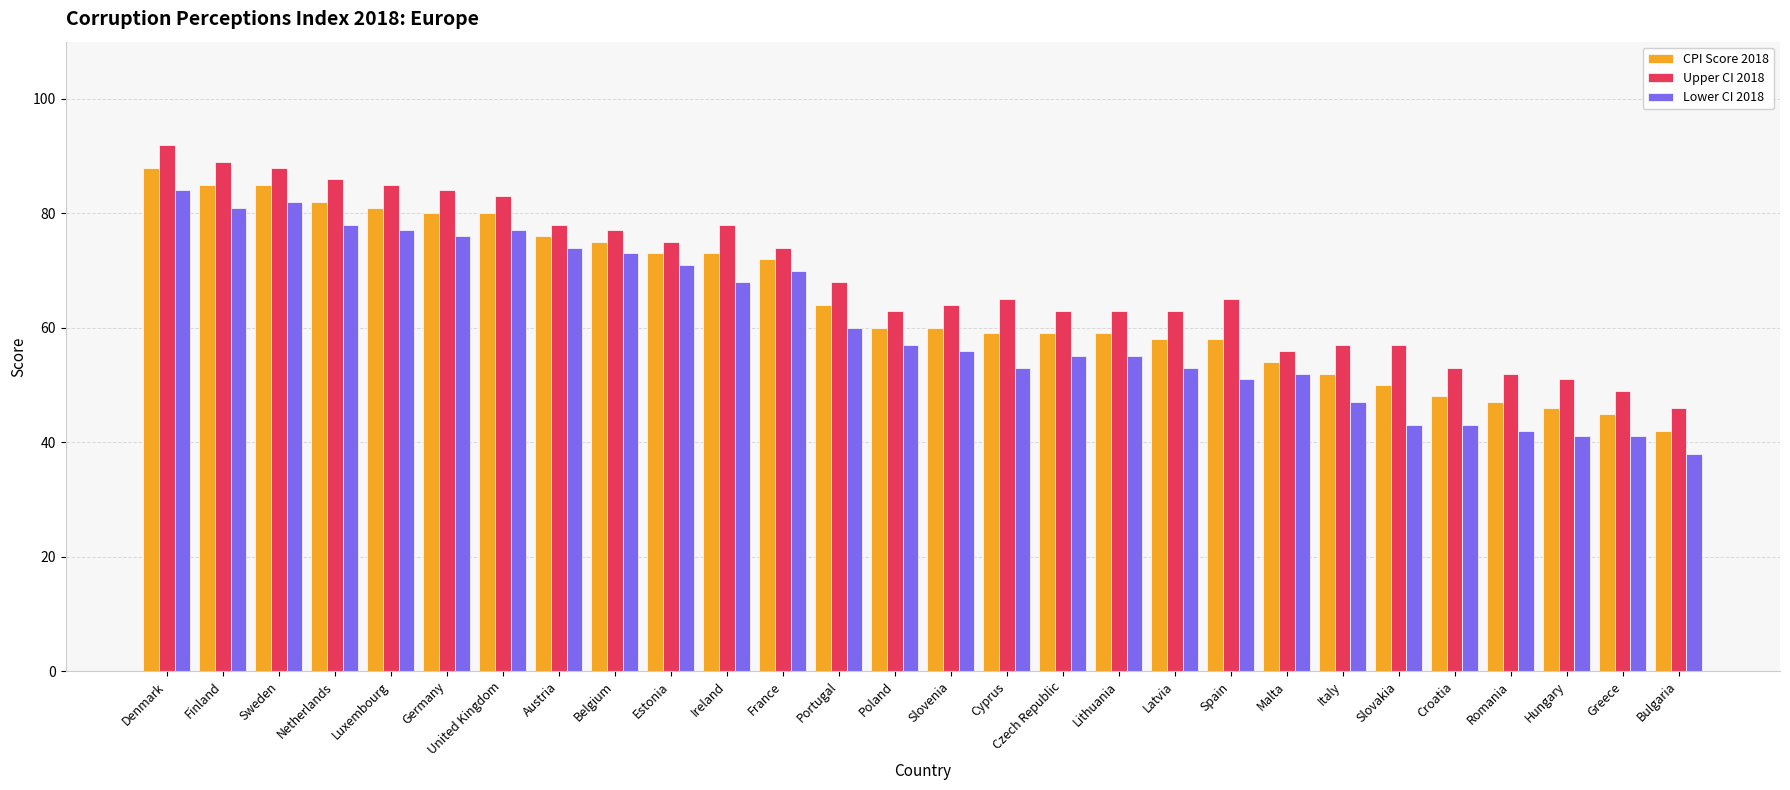

At which label does Lower CI 2018 first exceed 57?

Denmark